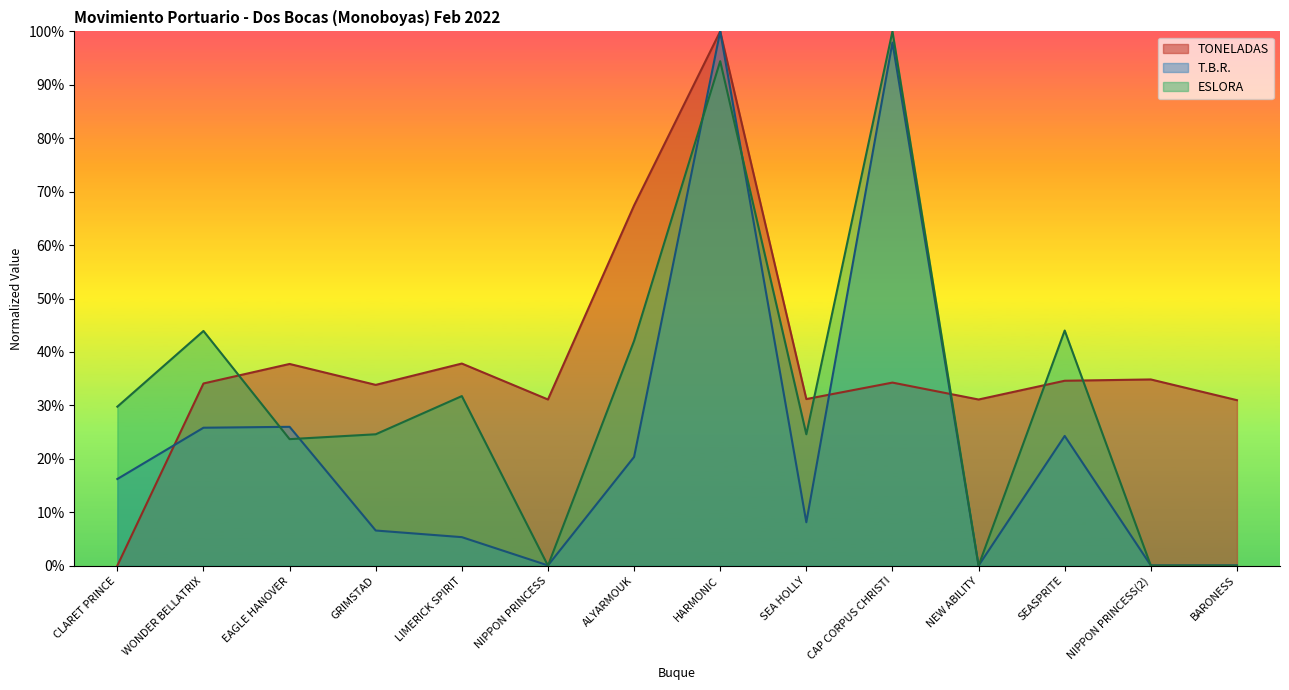

How many intersections are there between T.B.R. and ESLORA?

7